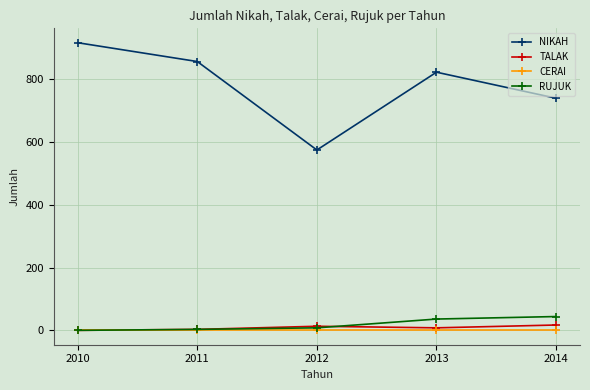

At how many categories does at least one series exceed 559?

5